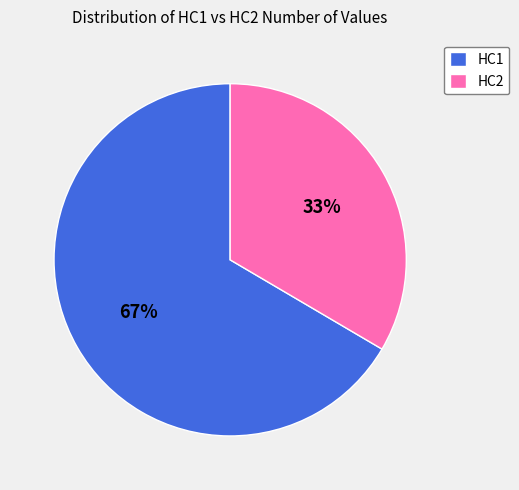

To the nearest percent, what is the combined percentage of HC1 and HC2?

100%